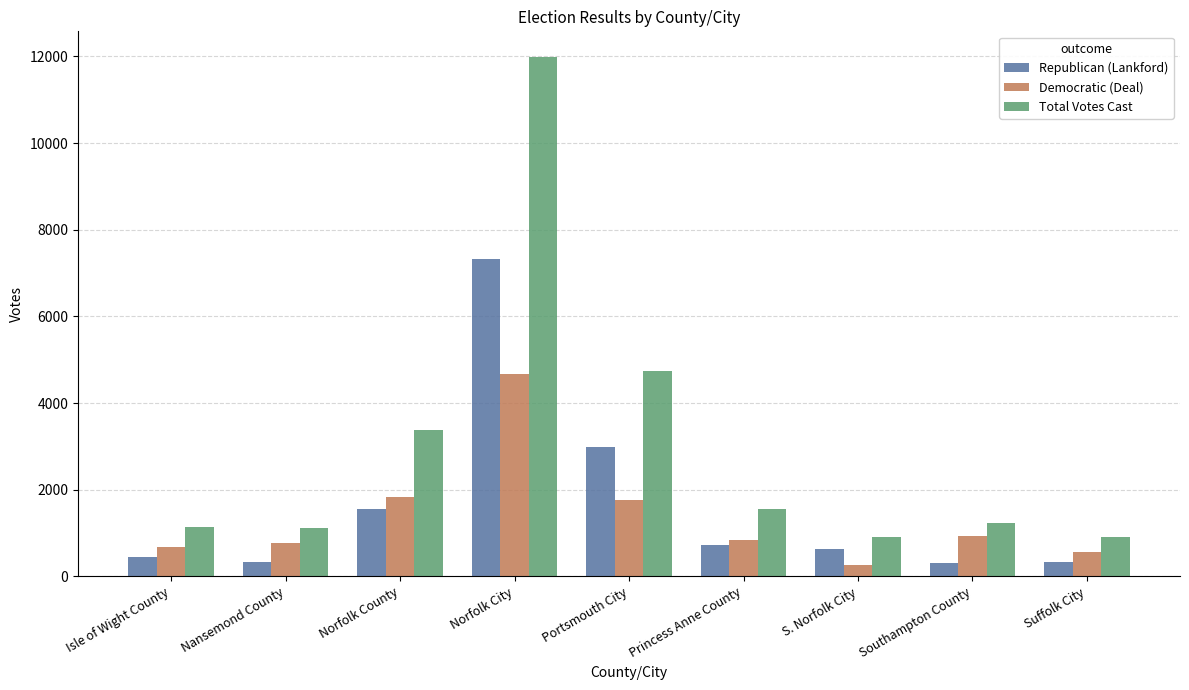

At which label does Democratic (Deal) first exceed 830?

Norfolk County